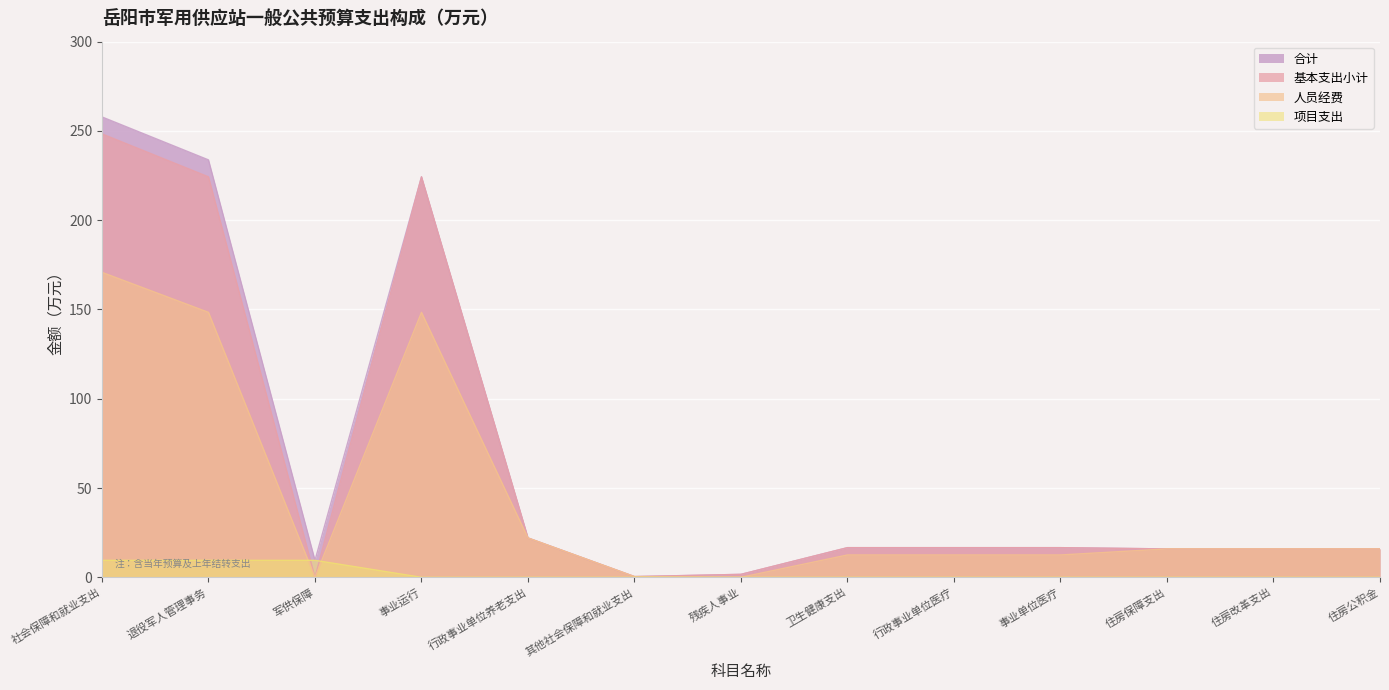

What is the sum of all 合计 values?

847.0